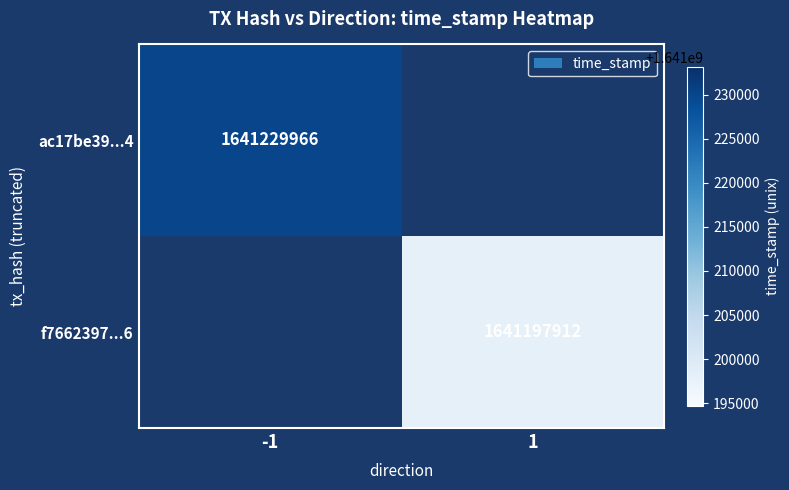

Is the value of ac17be39...4 at -1 greater than the value of f7662397...6 at 1?

Yes